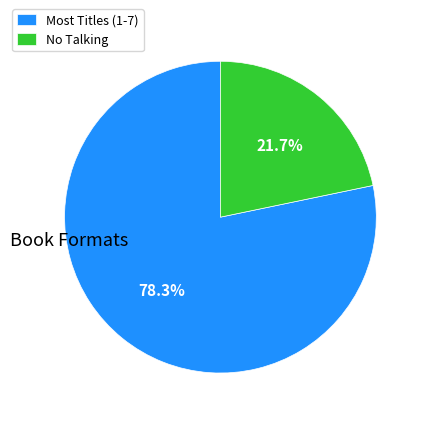

Which slice is the largest?

Most Titles (1-7)